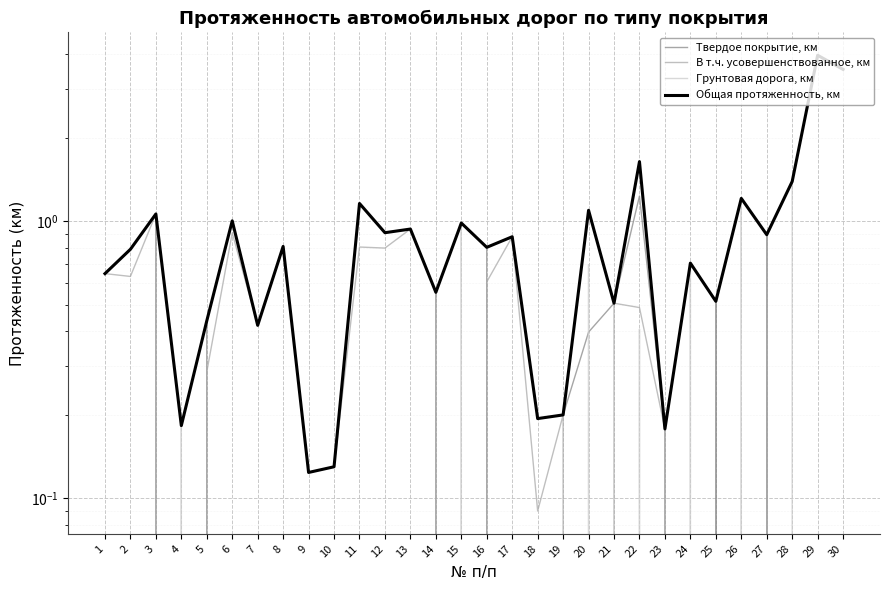

Which series has the widest spread of values?

Грунтовая дорога, км